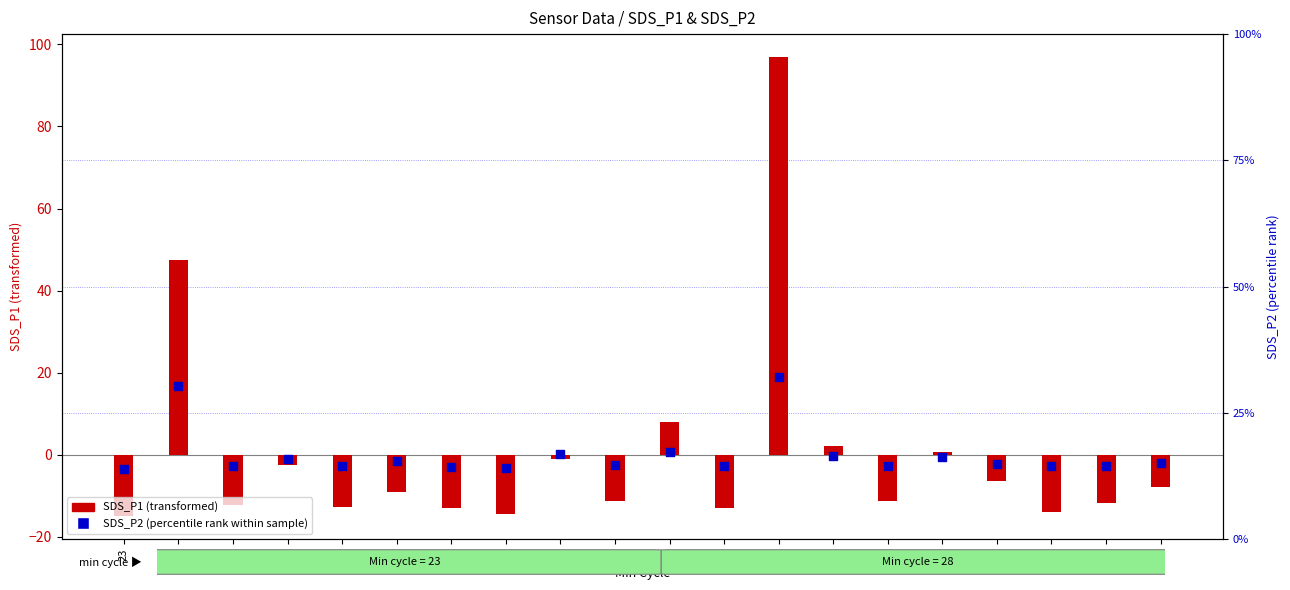

Which series contains the lowest Y value?

SDS_P1 (transformed)